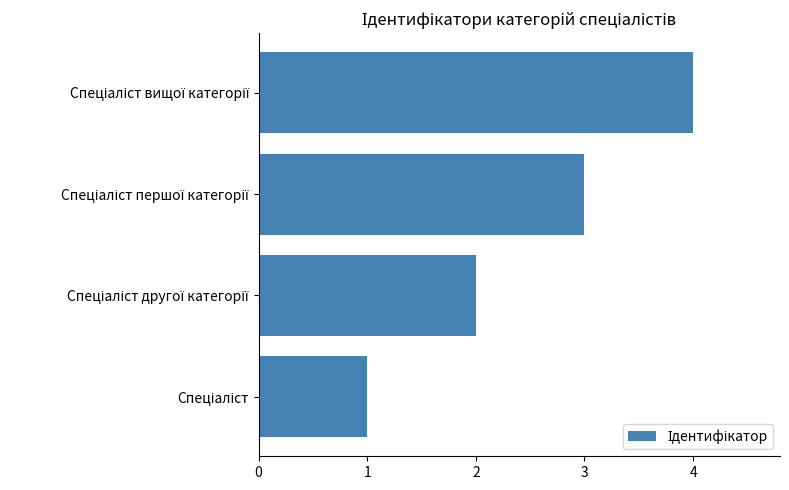

What is the difference between the maximum and minimum values?

3